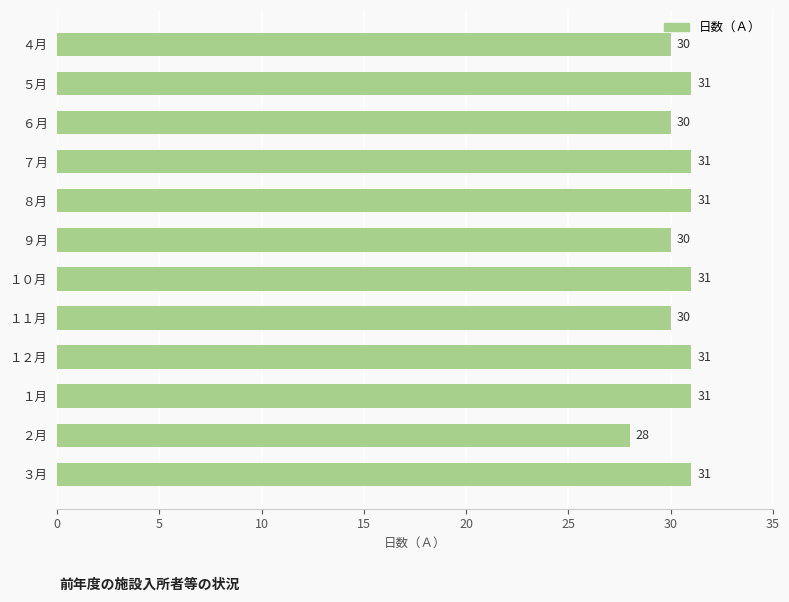

How many data points are less than 31?

5